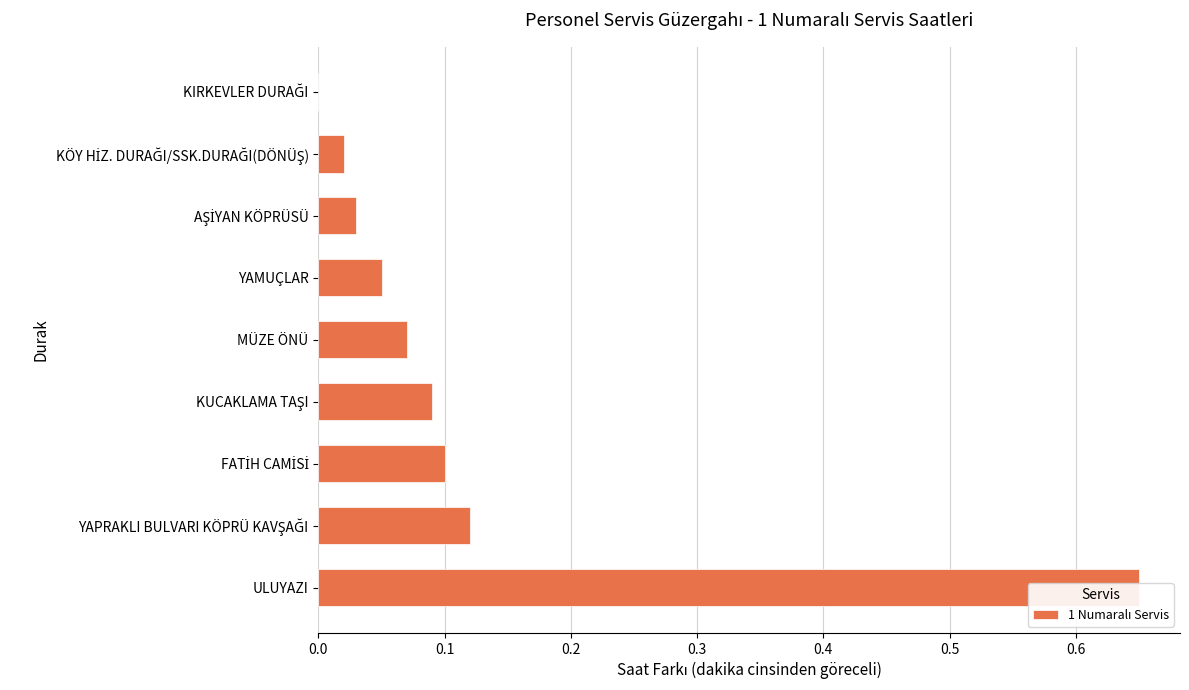

What position from the left is YAMUÇLAR?

4